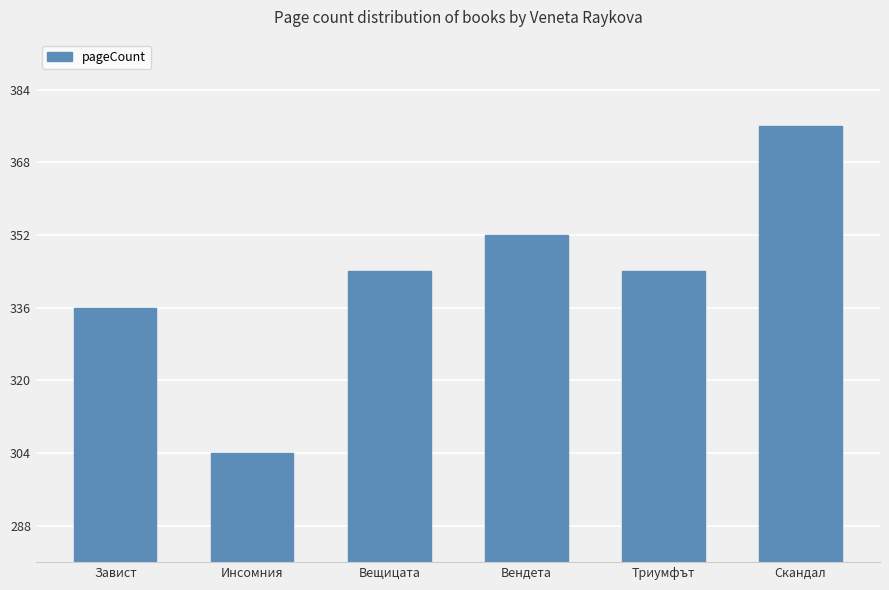

Which label corresponds to the smallest value in the chart?

Инсомния